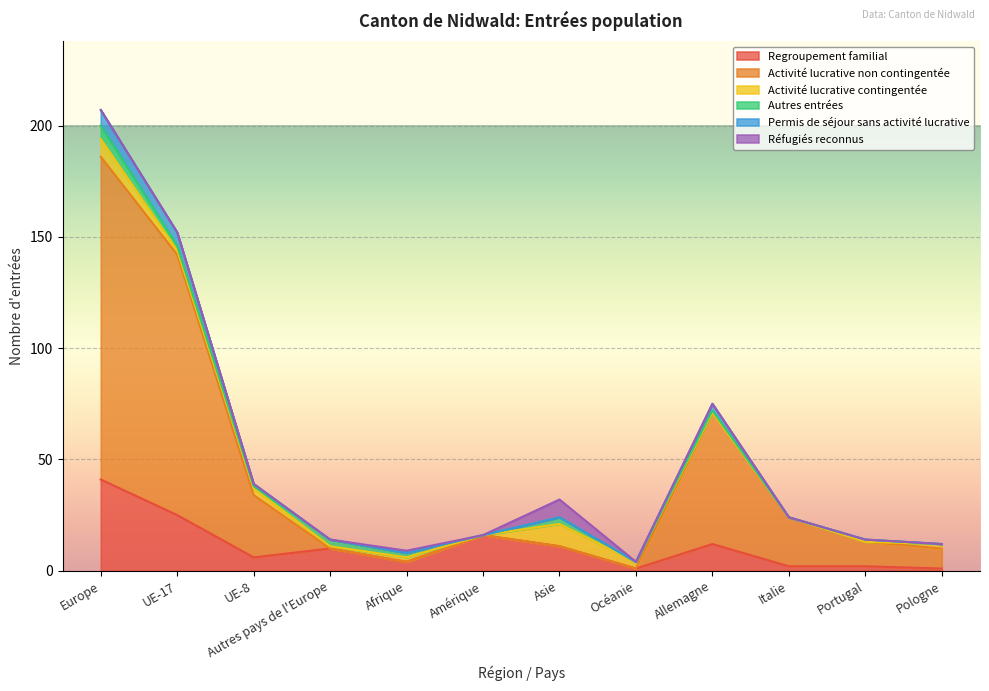

What is the label of the 5th point from the right?

Océanie